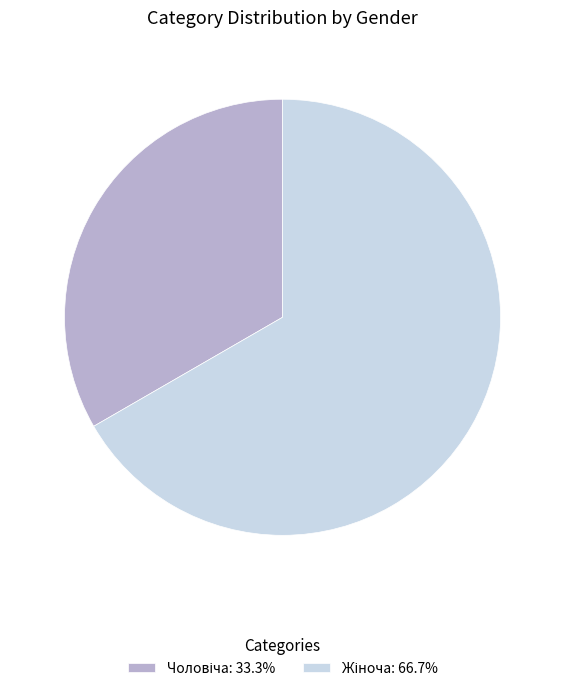

How many segments does this pie chart have?

2